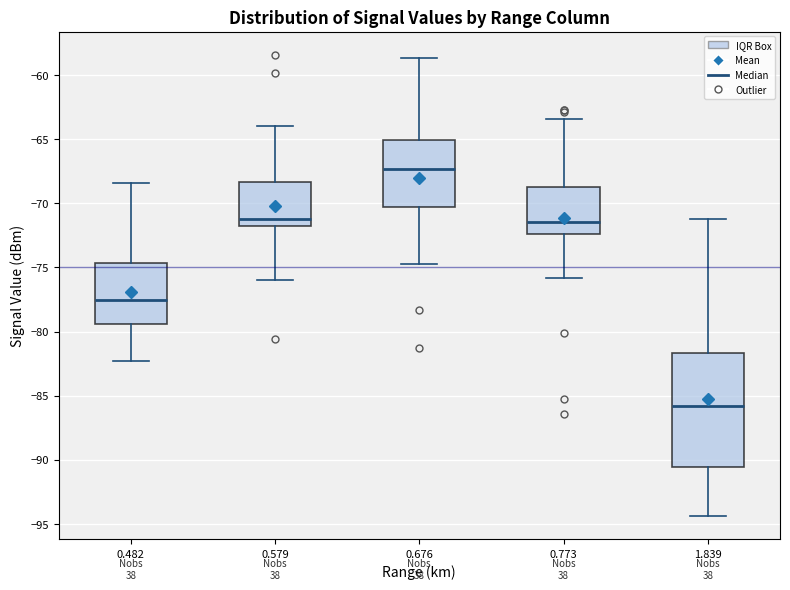

Which box is the tallest, from its lower edge to its upper edge?

1.839